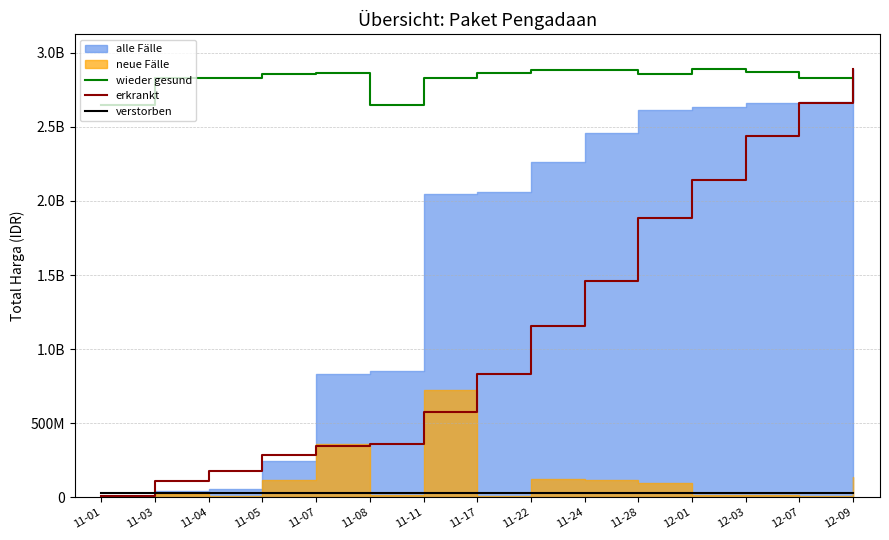

What is the minimum value shown in the chart?

9597864.4